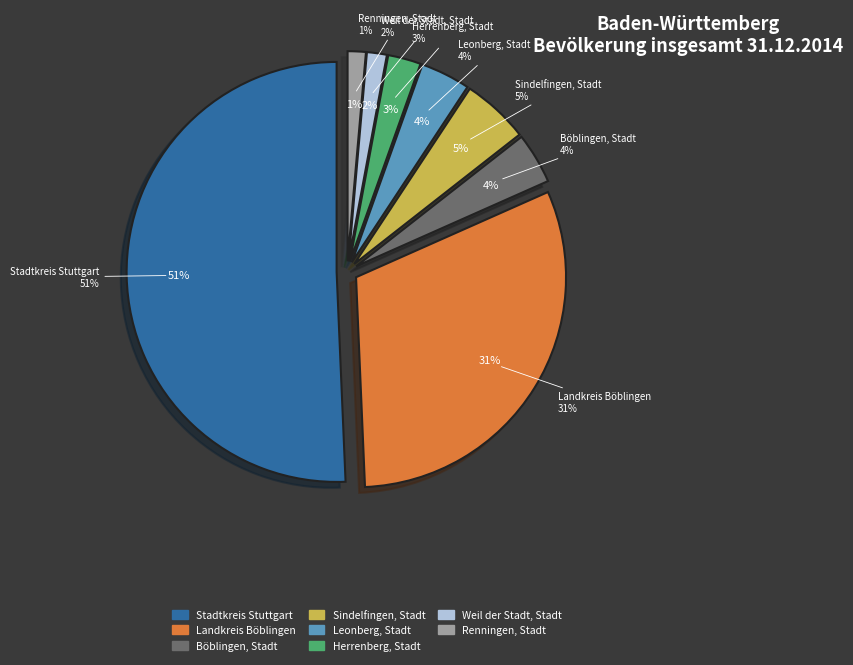

True or false: Renningen, Stadt accounts for 1% of the total.

True